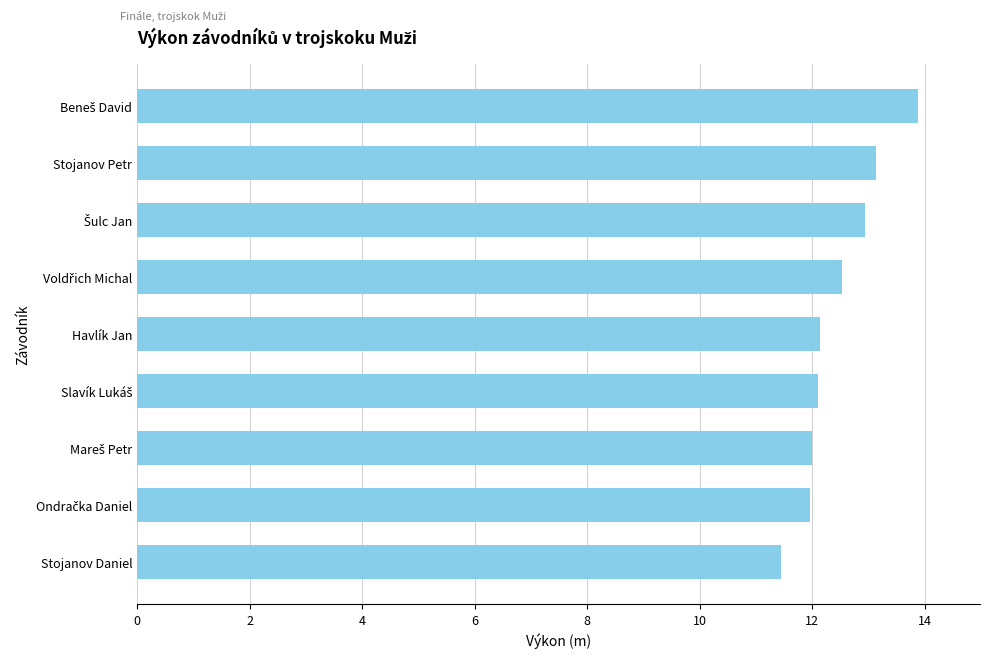

Between Stojanov Daniel and Stojanov Petr, which is larger?

Stojanov Petr